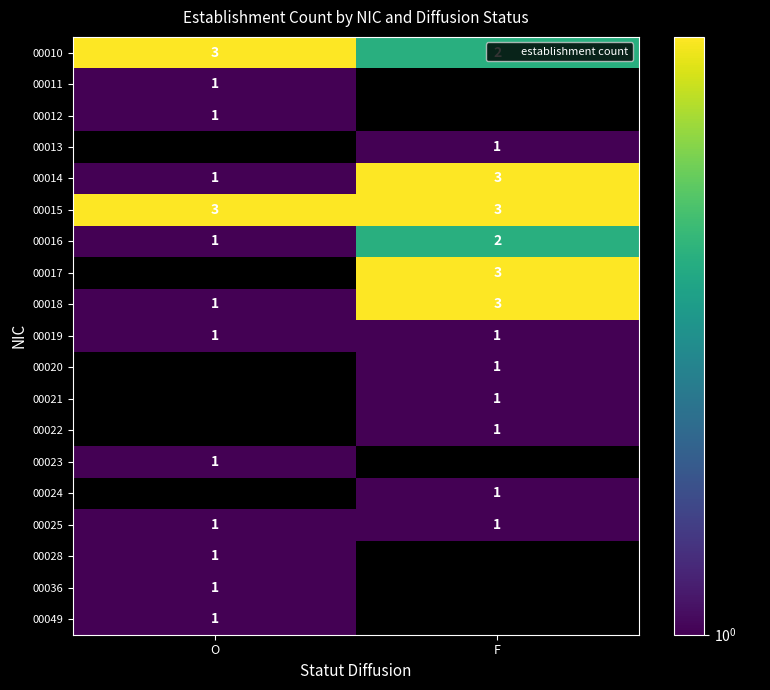

At how many categories does at least one series exceed 2?

2